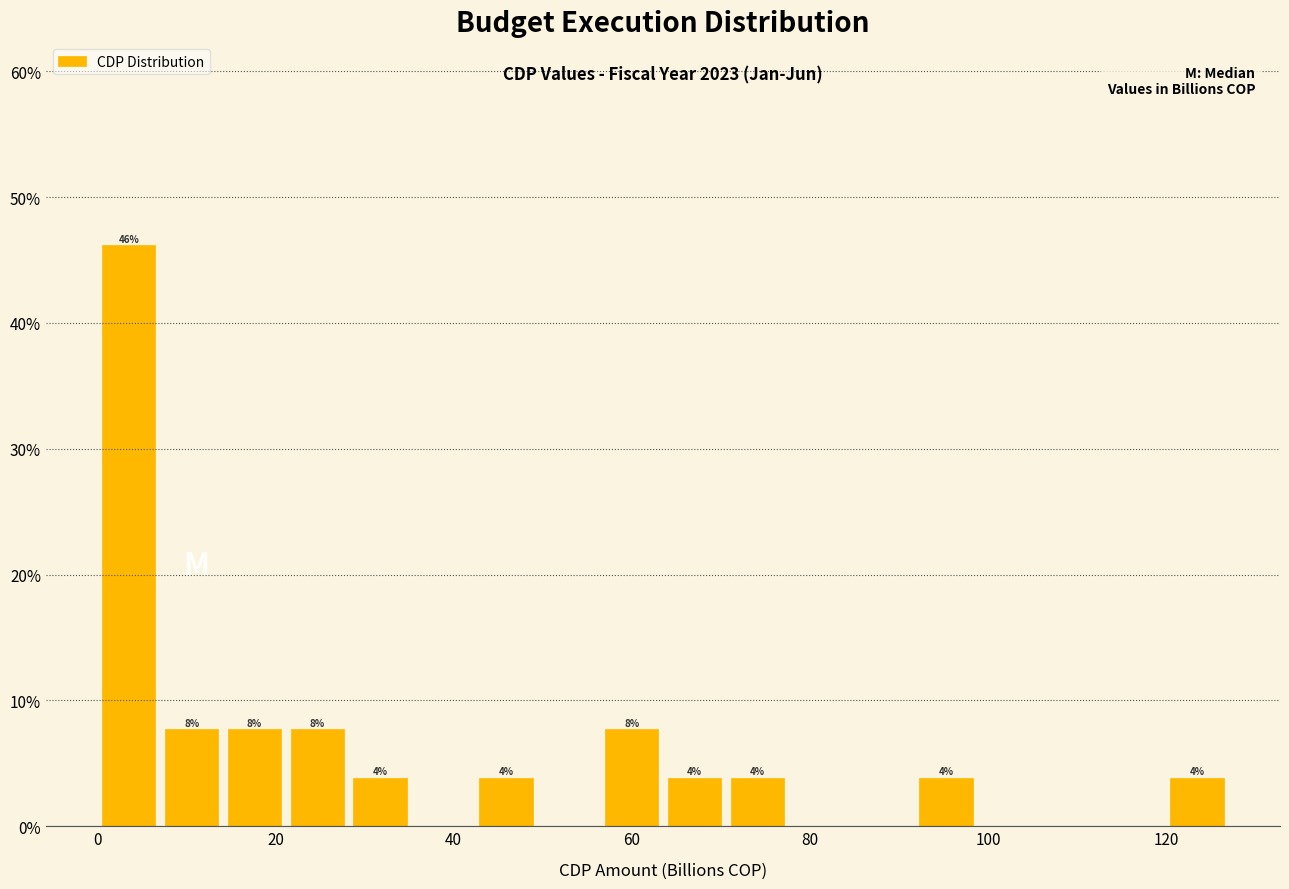

Read against the x-axis, roughly where is the centre of the tallest bar?

4